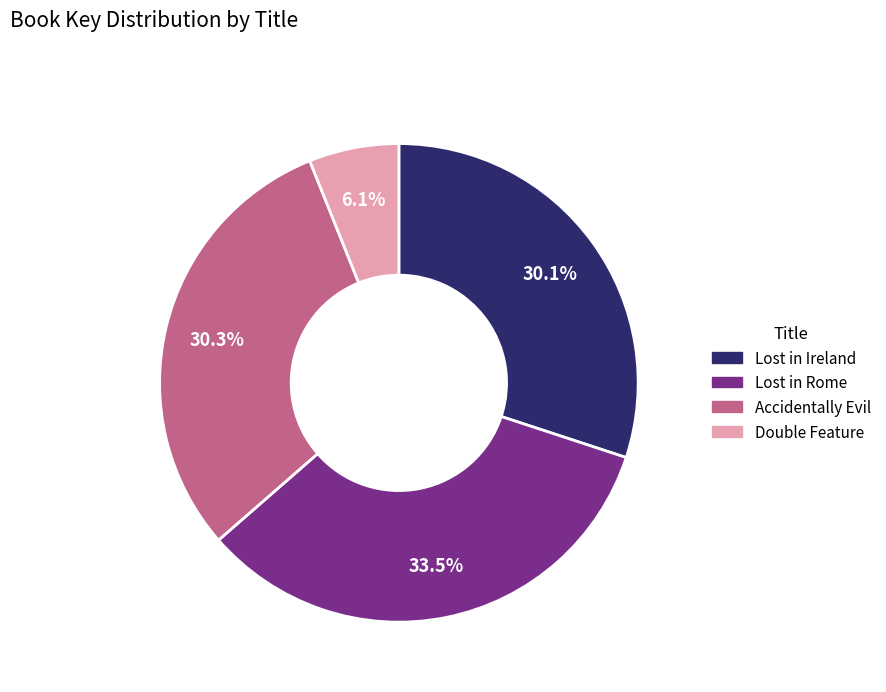

True or false: Lost in Rome accounts for 23% of the total.

False